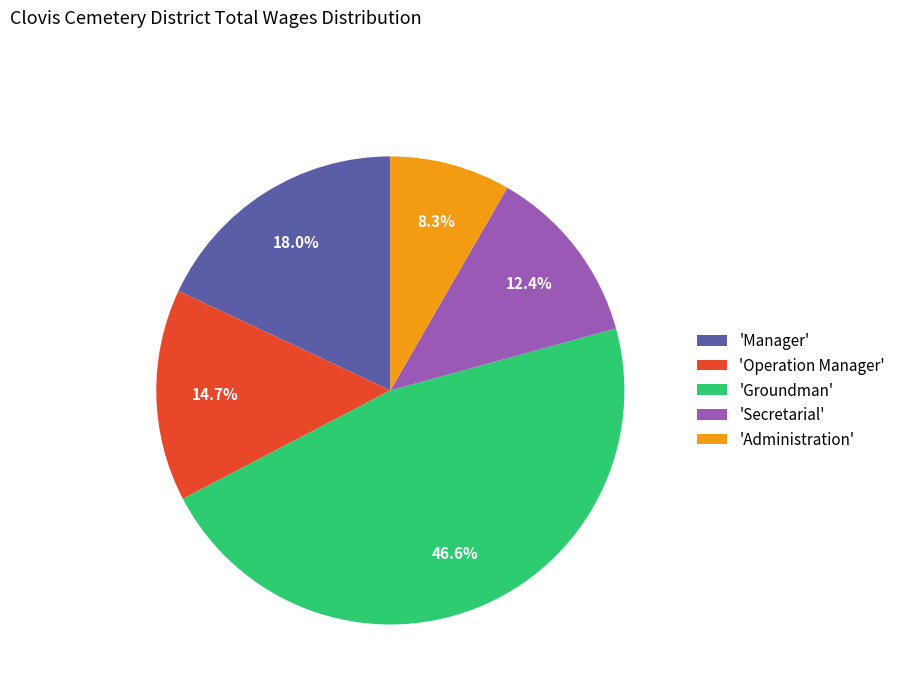

Approximately how many times larger is the value at 'Groundman' compared to 'Secretarial'?

3.8